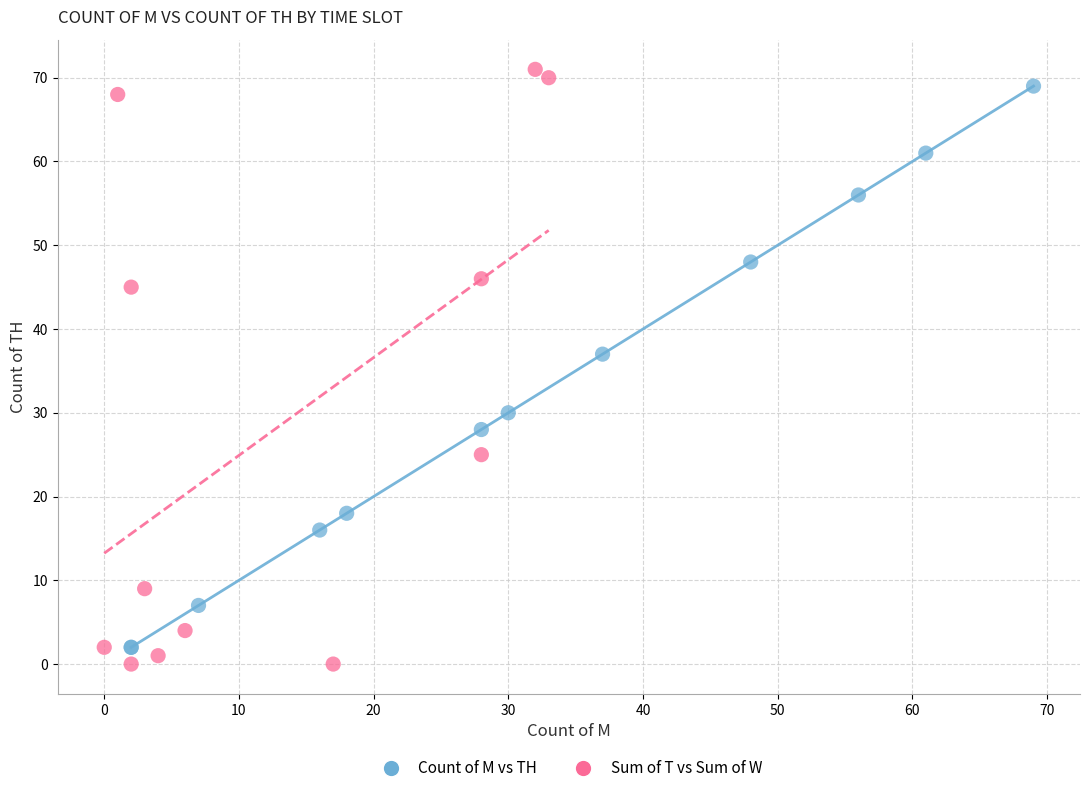

Which series has the largest Y range (max minus min)?

Sum of T vs Sum of W